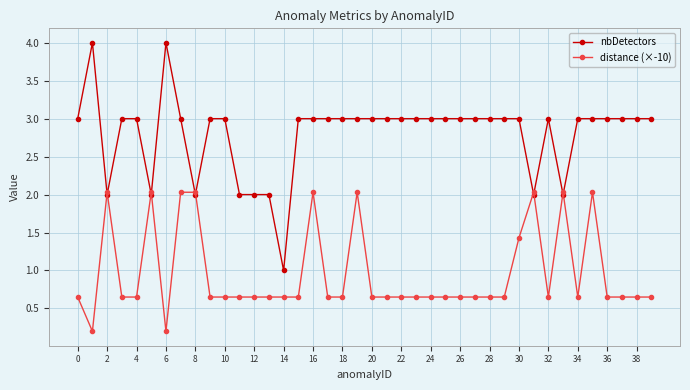

List the series in order of their overall mean, lowest first.

distance (×-10), nbDetectors